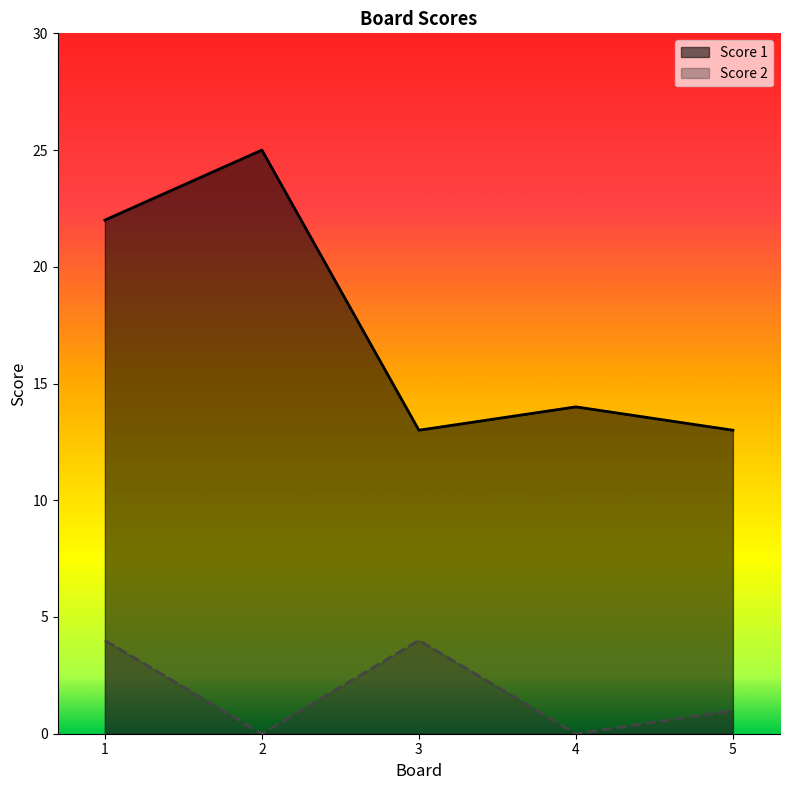

What is the value of the Score 1 point at the 3rd from the left?

13